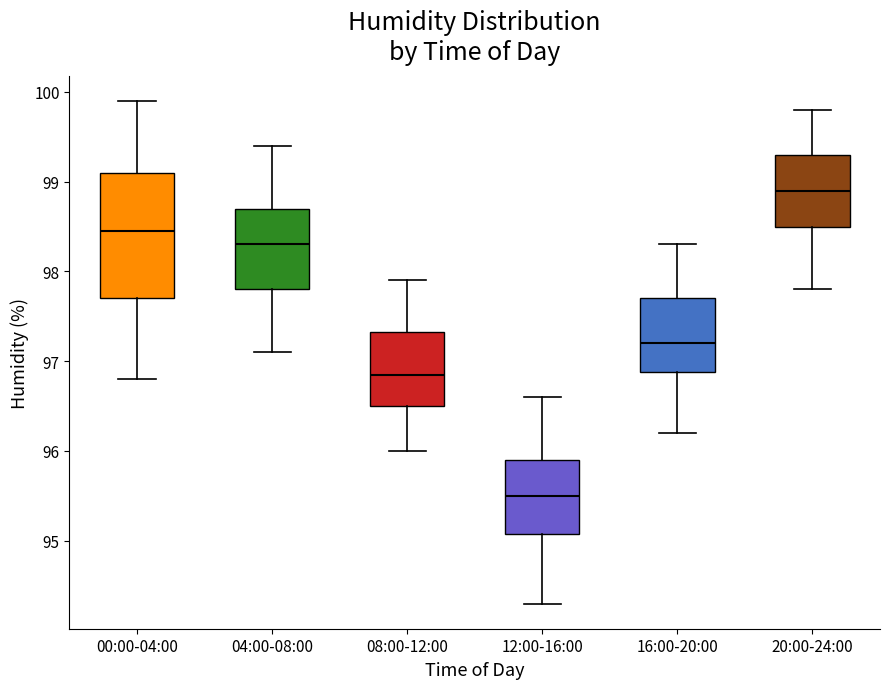

Comparing the boxes themselves (not the whiskers), which one is the tallest?

00:00-04:00